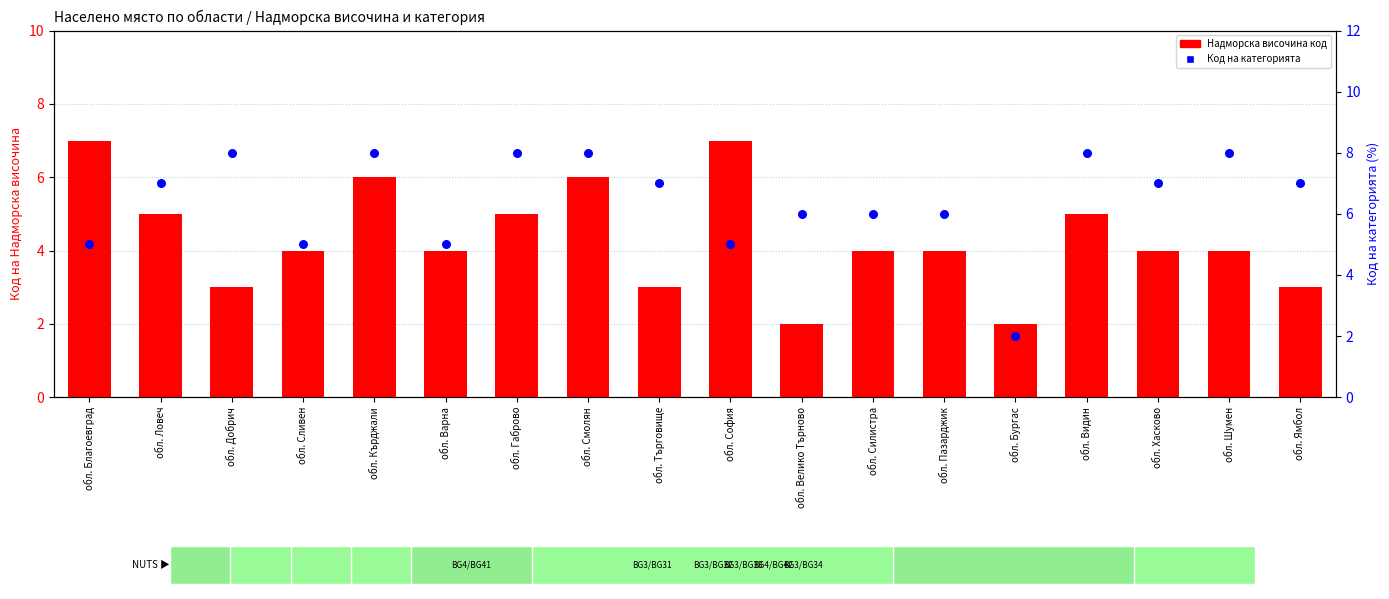

Which series contains the highest Y value?

Код на категорията